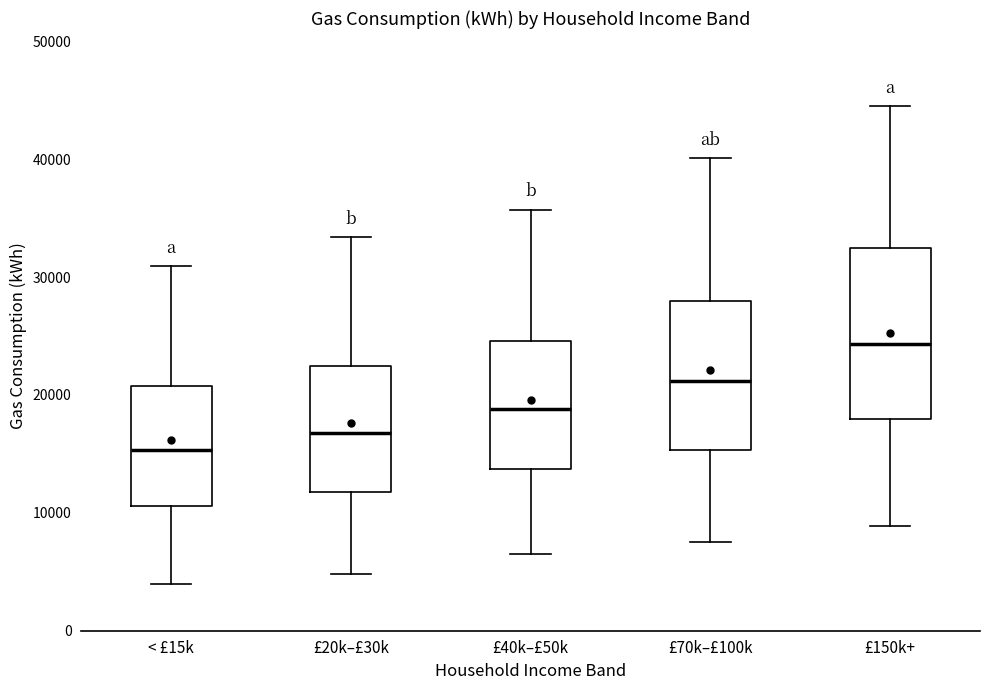

Where is the upper edge of the box for £20k–£30k on the y-axis? The values are not printed on the chart, so give them approximately, as read against the axis.

23000